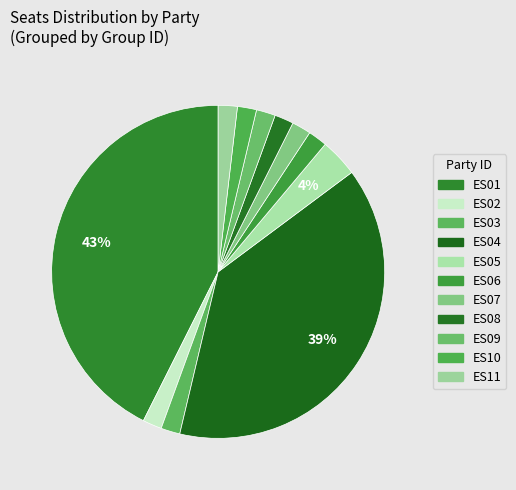

Rank the categories by value from highest to lowest.

ES01, ES04, ES05, ES02, ES03, ES06, ES07, ES08, ES09, ES10, ES11